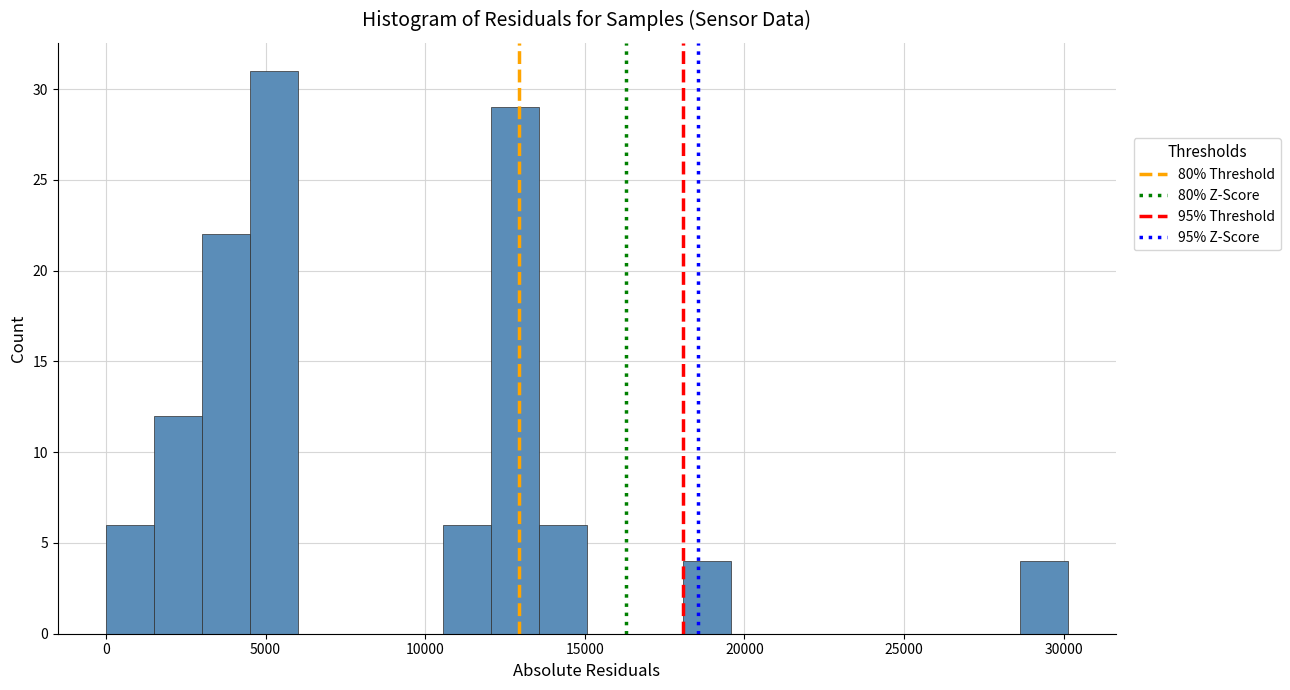

Read against the x-axis, roughly where is the centre of the tallest bar?

5500